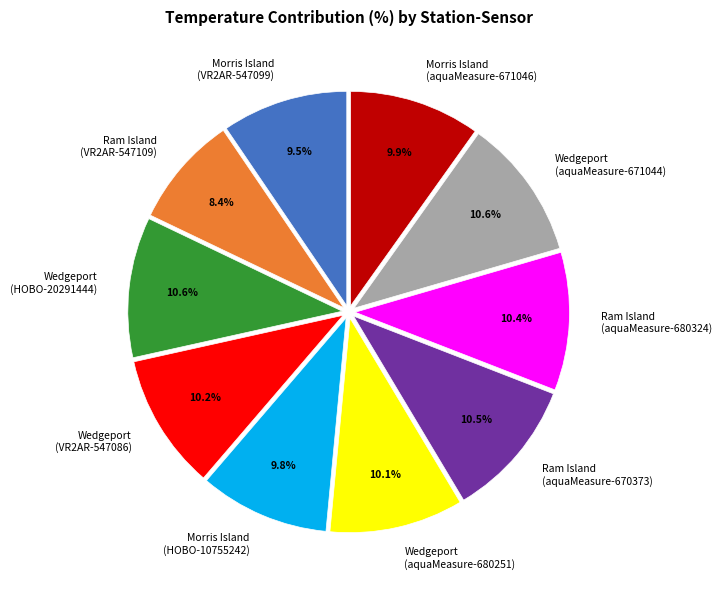

What is the ratio of the value at Ram Island (VR2AR-547109) to the value at Morris Island (HOBO-10755242)?

0.9